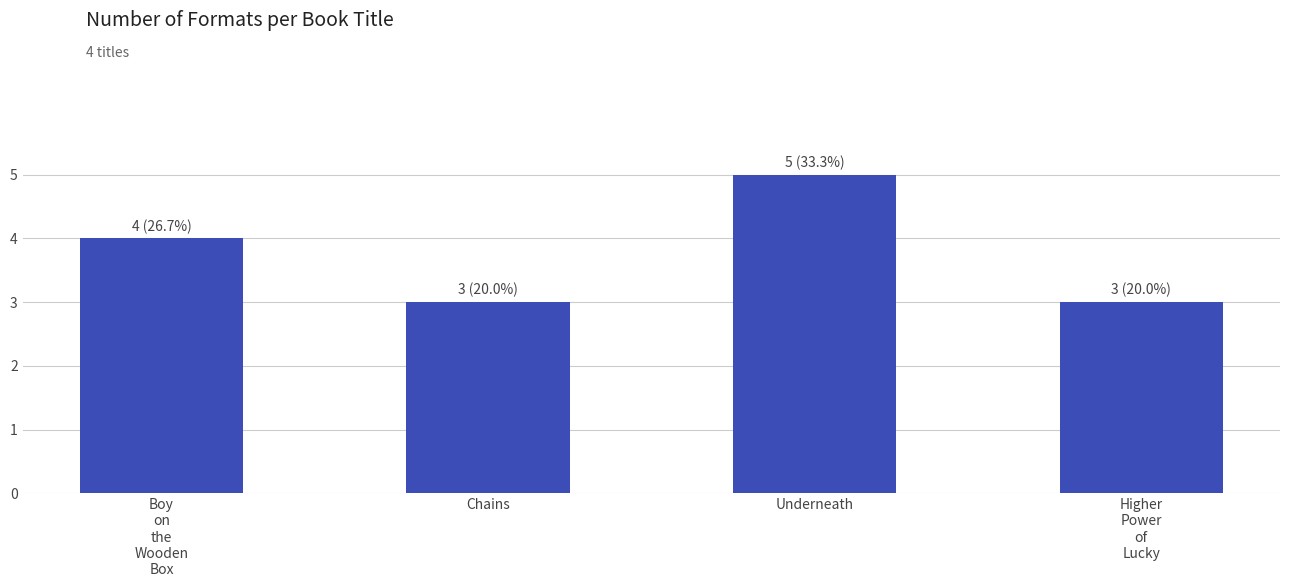

What is the label of the 4th bar from the left?

Higher
Power
of
Lucky